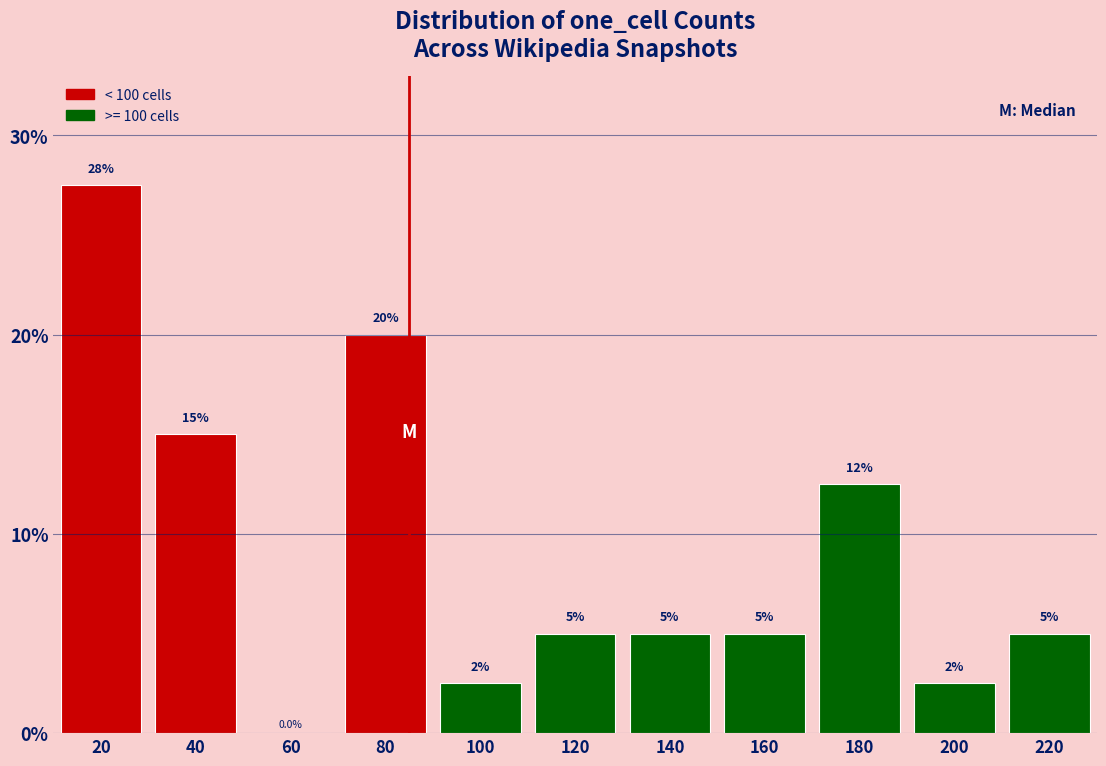

Reading right to left, extract all data points from this chart.

220=5.0	200=2.5	180=12.5	160=5.0	140=5.0	120=5.0	100=2.5	80=20.0	60=0.0	40=15.0	20=27.5